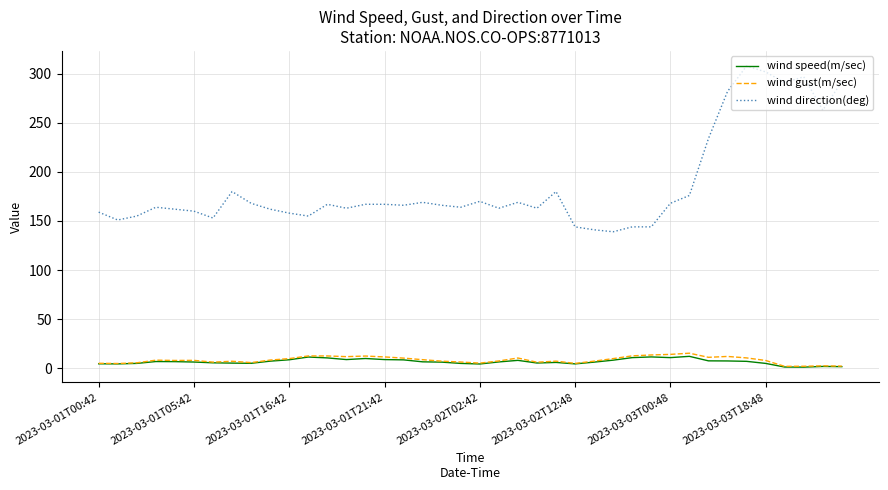

How many categories are shown in the chart?

40